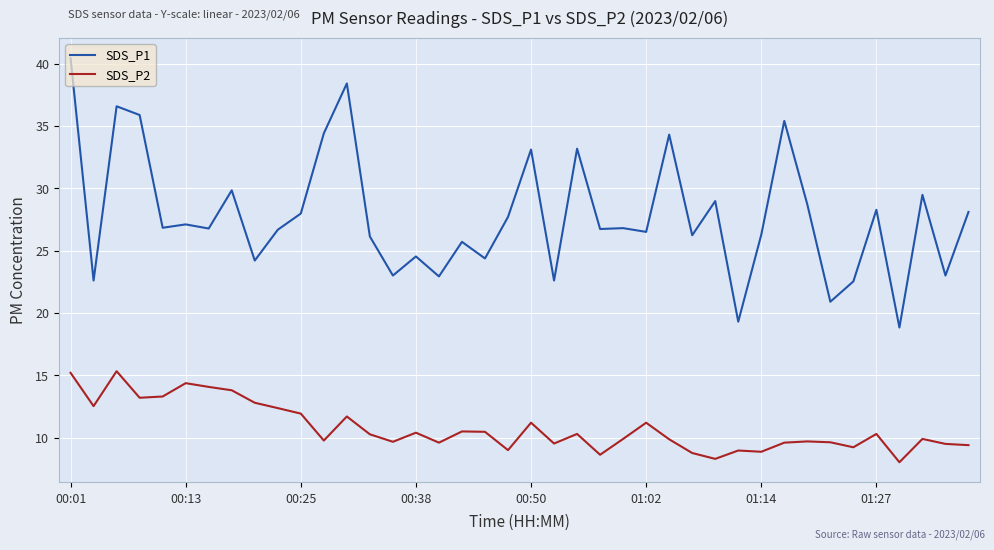

What is the maximum value for SDS_P1?

40.4